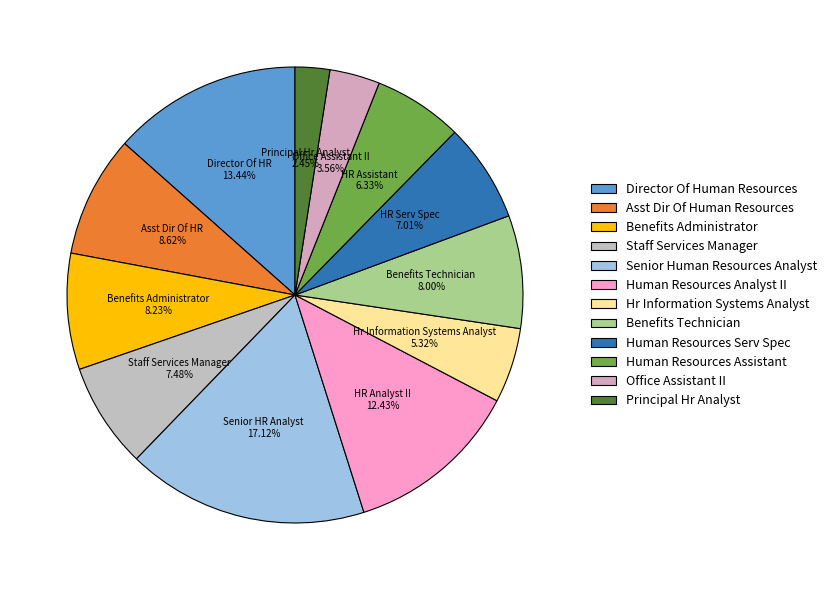

What percentage do Asst Dir Of Human Resources and Principal Hr Analyst together represent?

11.1%